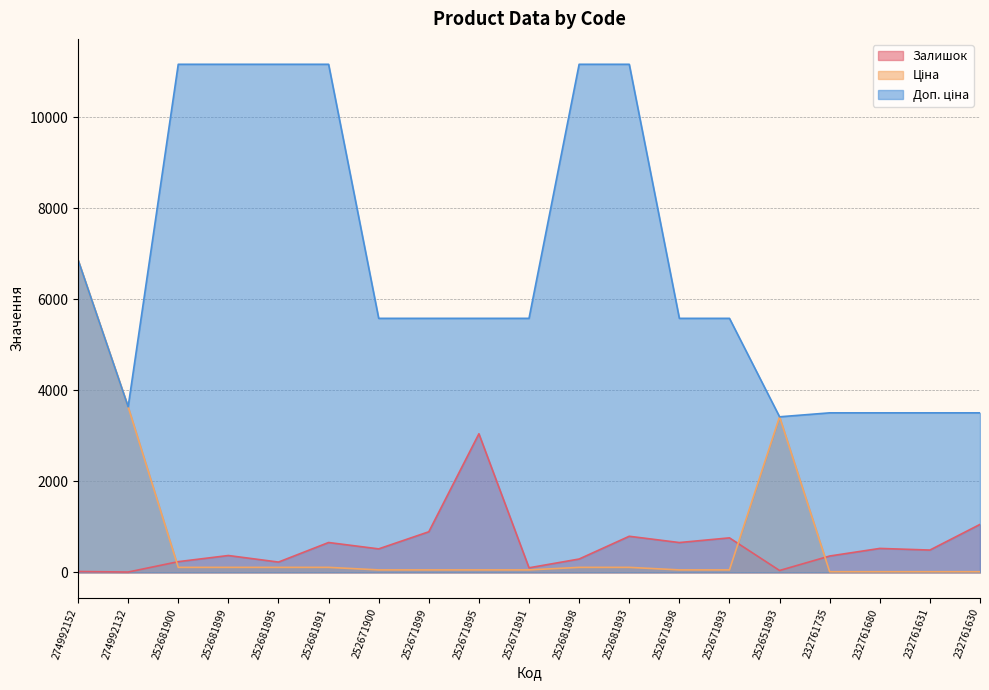

What is the difference between the Ціна values at 274992152 and 252681899?

6757.7